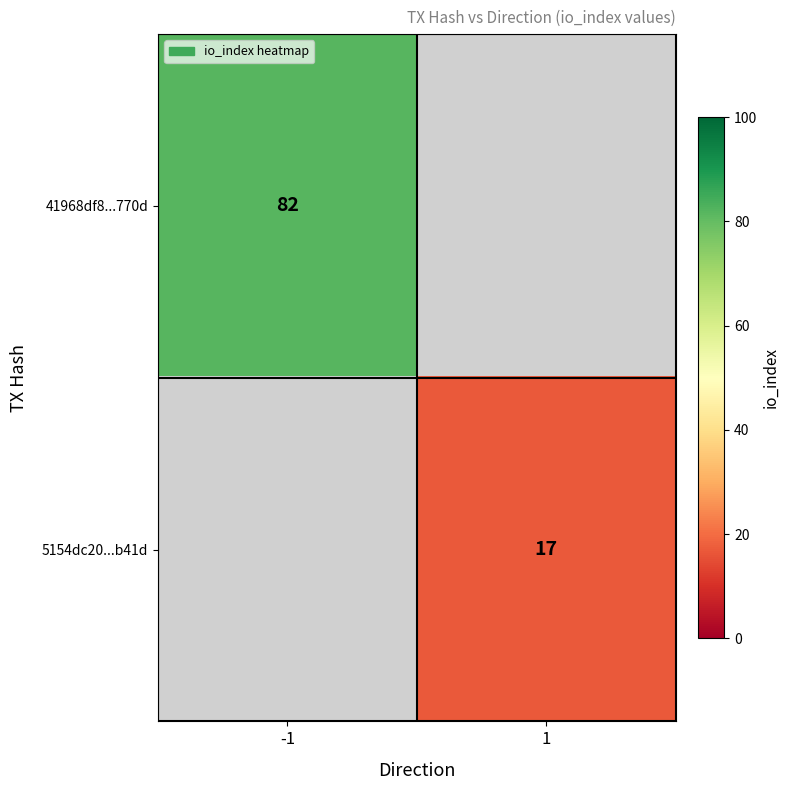

Is it true that 5154dc20...b41d equals 17 at 1?

True